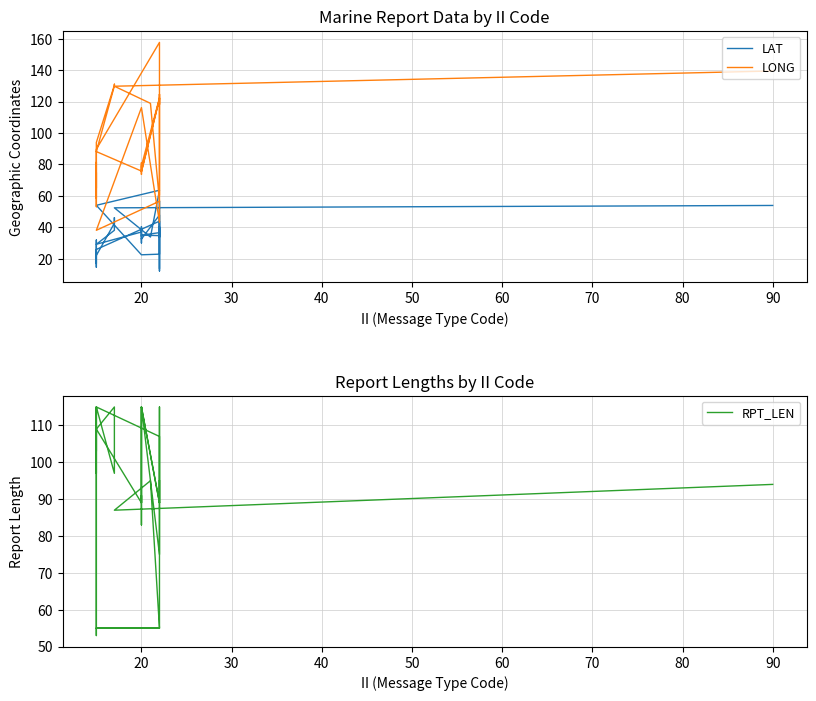

True or false: LONG and LAT cross at least once.

True